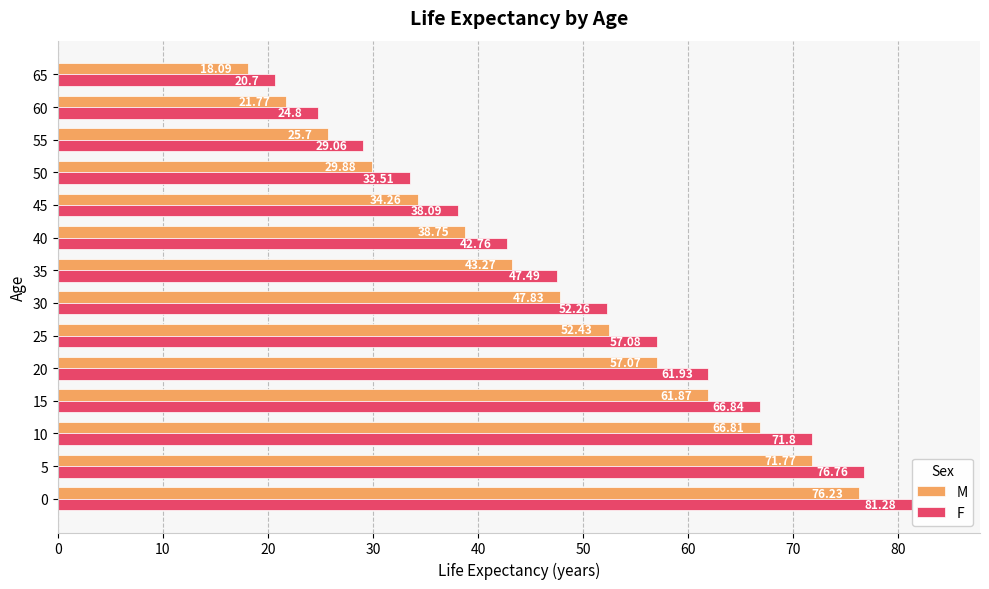

Which series has the widest spread of values?

F